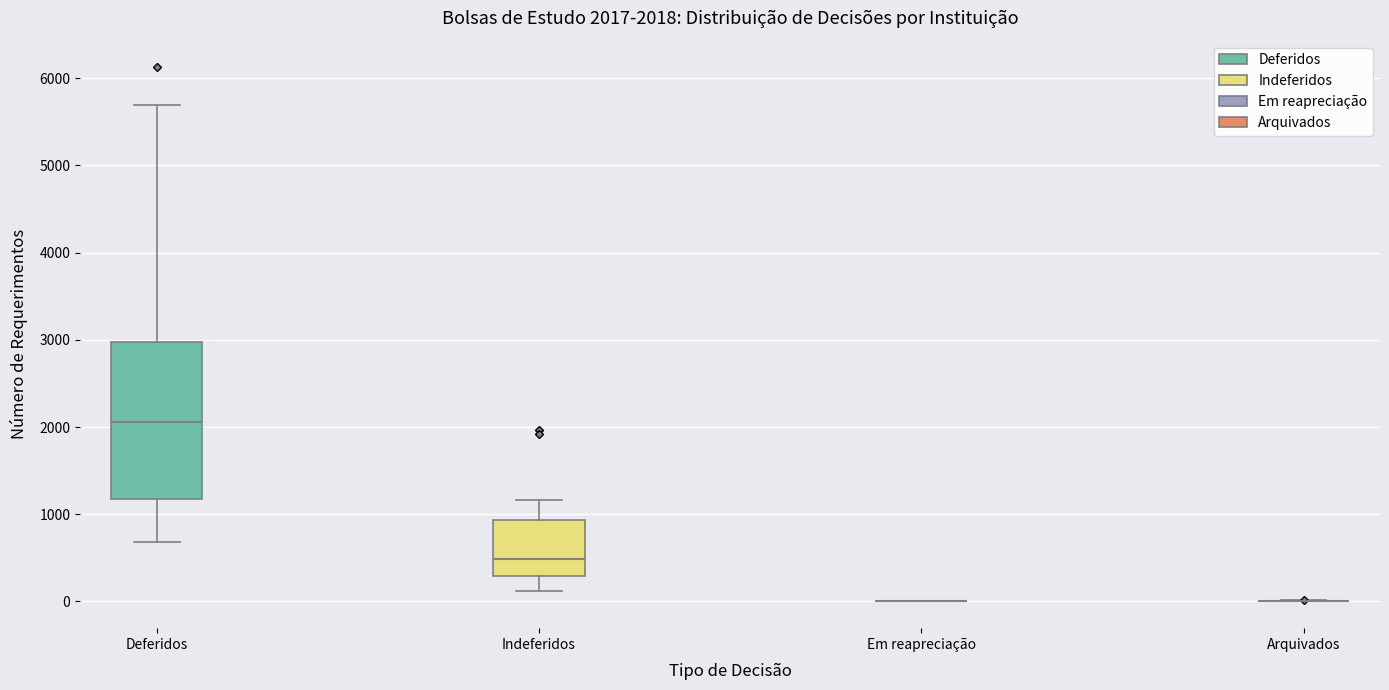

Comparing the boxes themselves (not the whiskers), which one is the tallest?

Deferidos